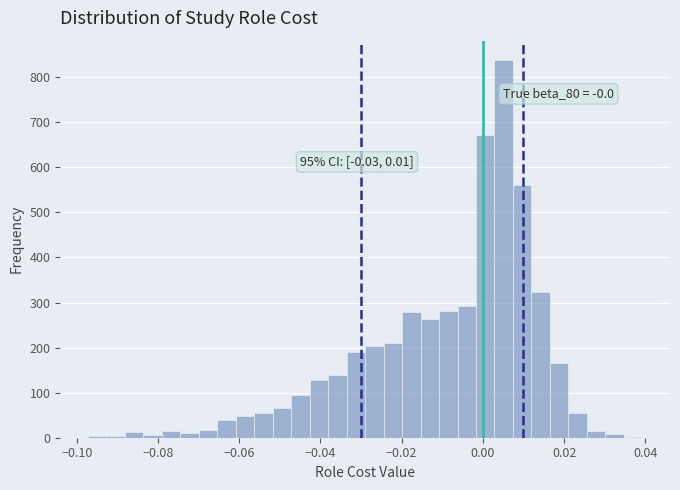

Around what value on the x-axis is the tallest bar? Give the approximate position of its centre, as read against the axis.

0.006